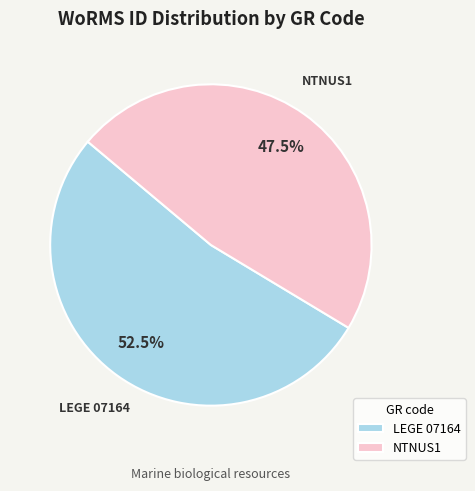

To the nearest percent, what is the combined percentage of NTNUS1 and LEGE 07164?

100%